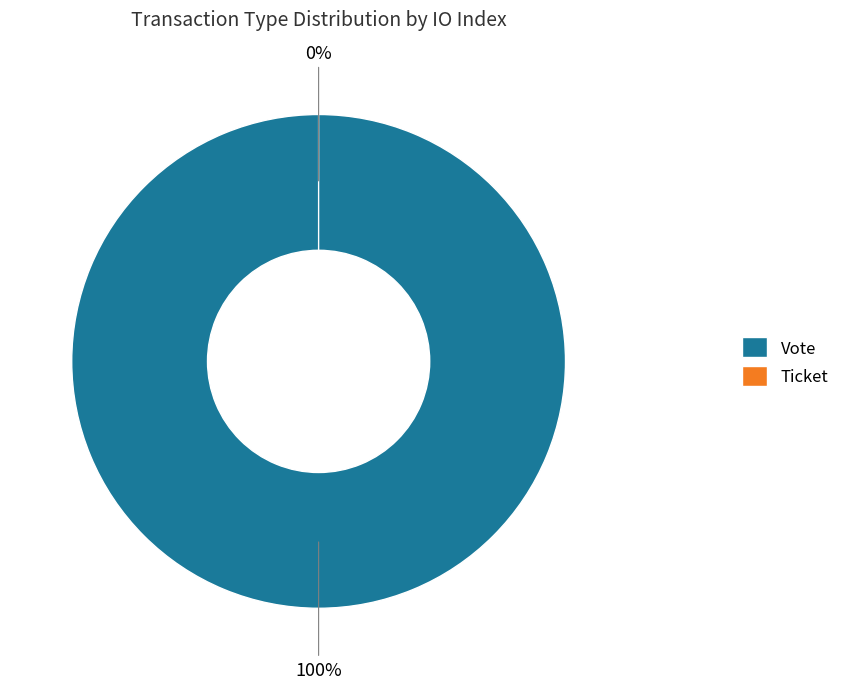

Which has a higher value, Ticket or Vote?

Vote